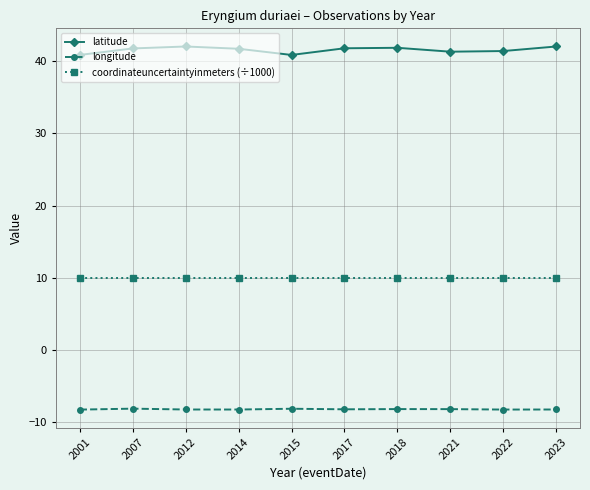

True or false: latitude has more than 0 points higher than both neighbors.

True